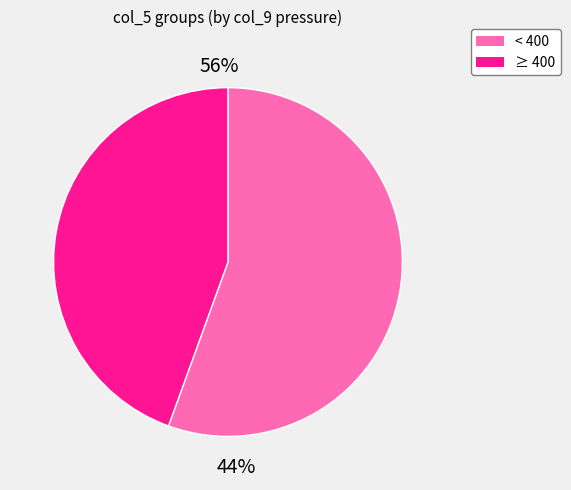

The 361 slice represents 3% of the pie. True or false?

False